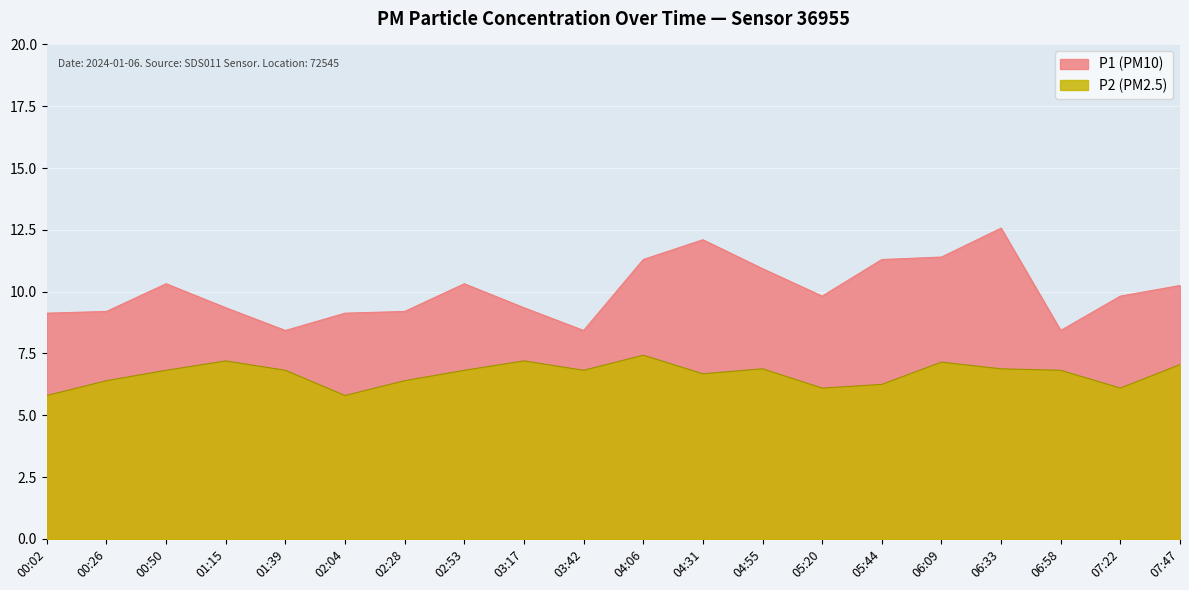

Where is the first local maximum for P2?

01:15